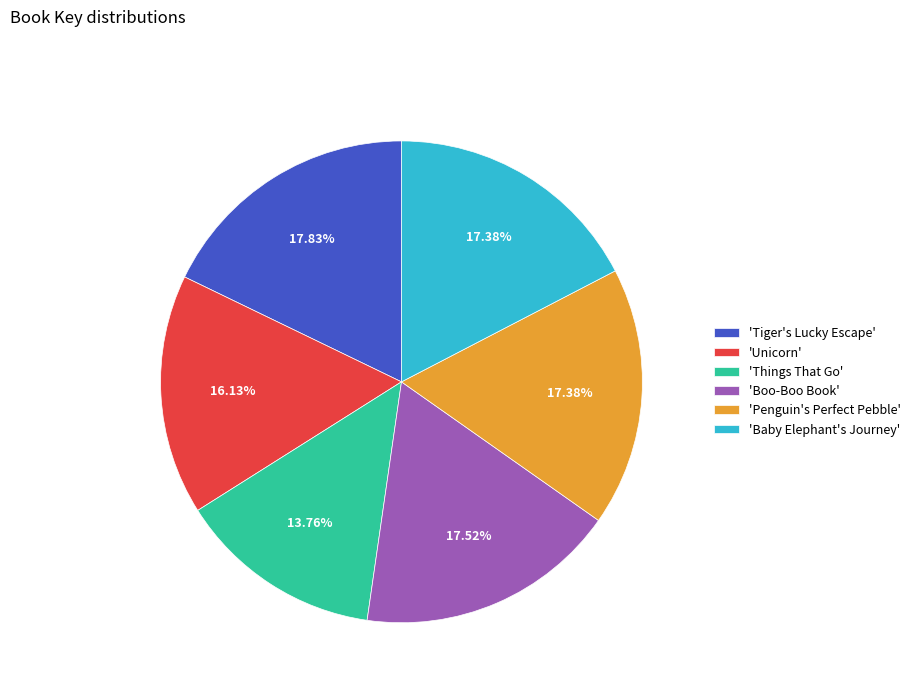

Is the sum of 'Penguin's Perfect Pebble' and 'Tiger's Lucky Escape' greater than half?

No